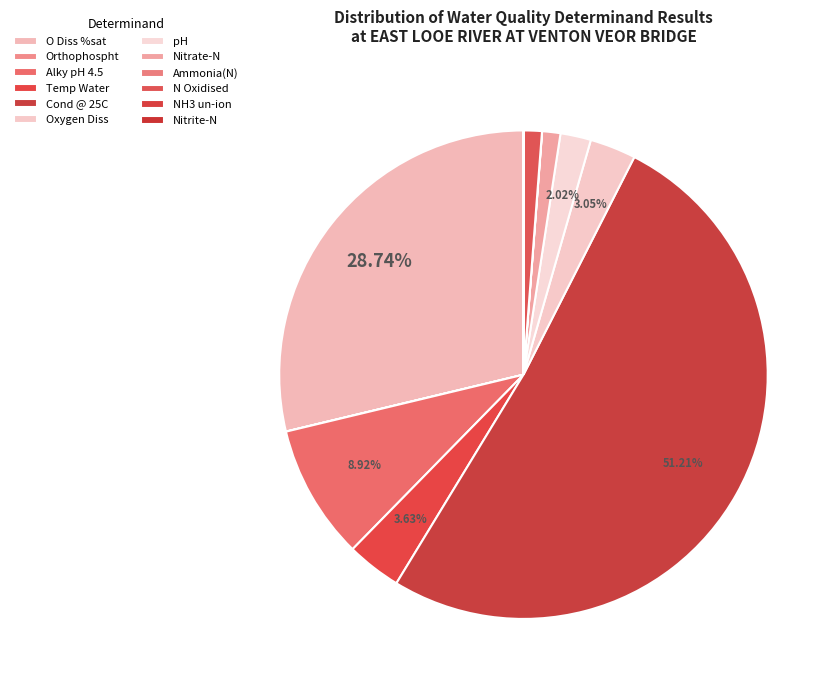

Which slice is the largest?

Cond @ 25C